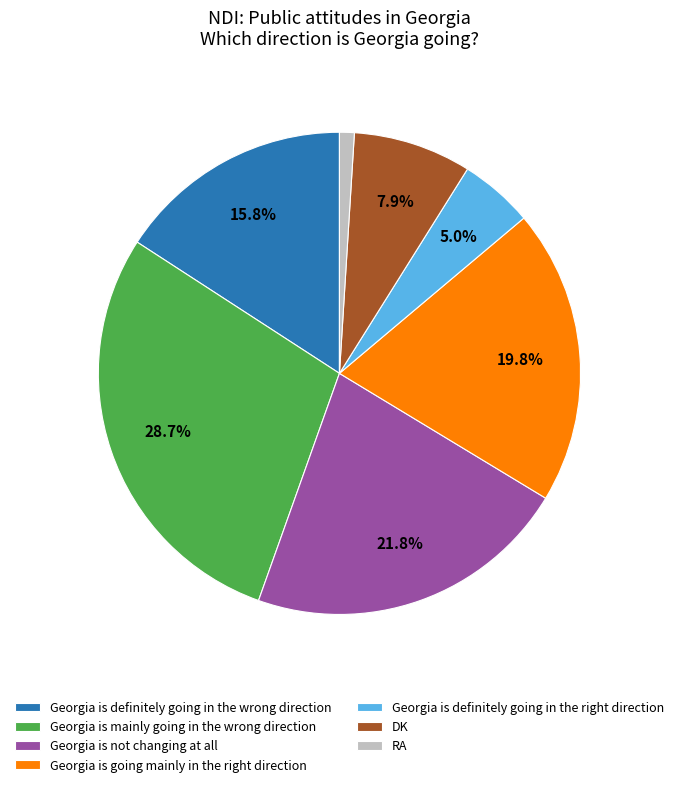

To the nearest percent, what portion does DK represent?

8%